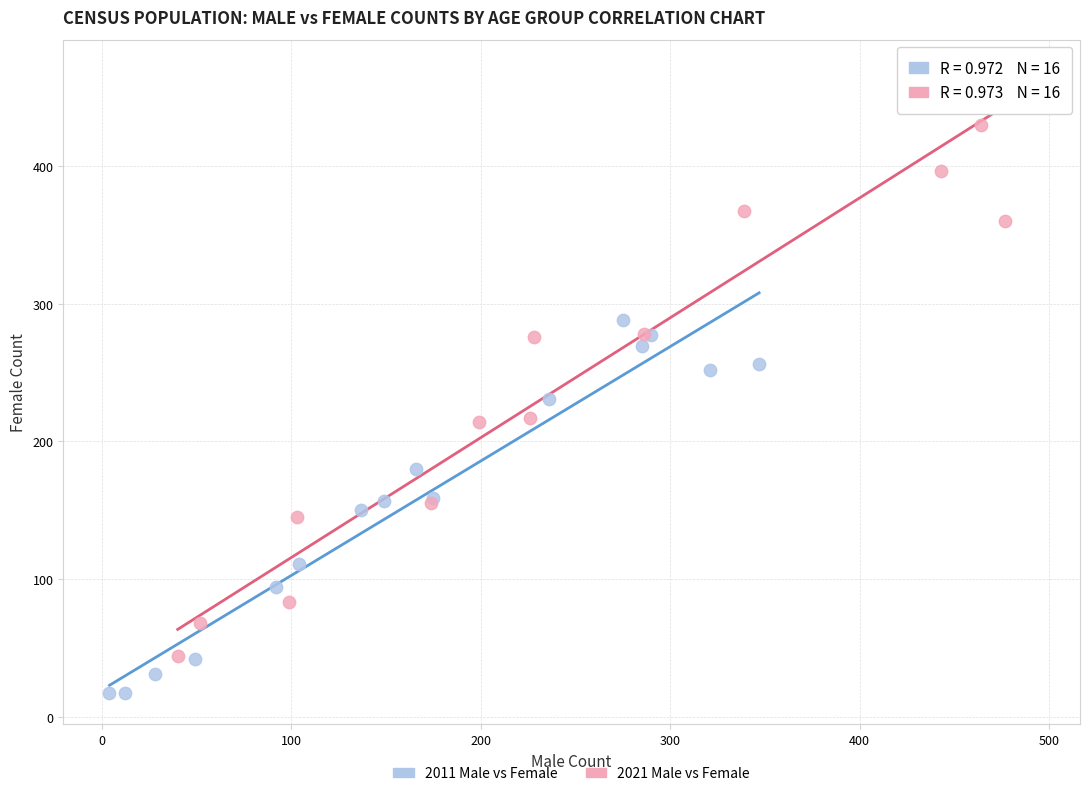

Which series has the largest Y range (max minus min)?

2021 Male vs Female